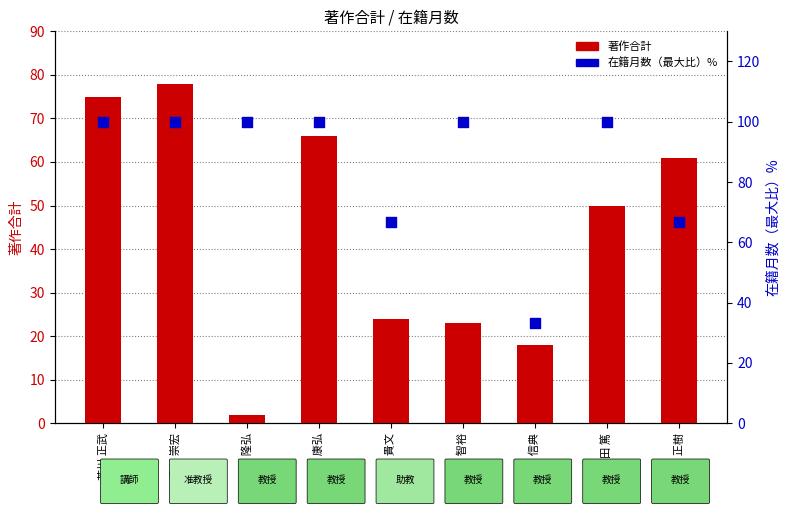

Which series reaches the maximum Y coordinate?

在籍月数（最大比）%